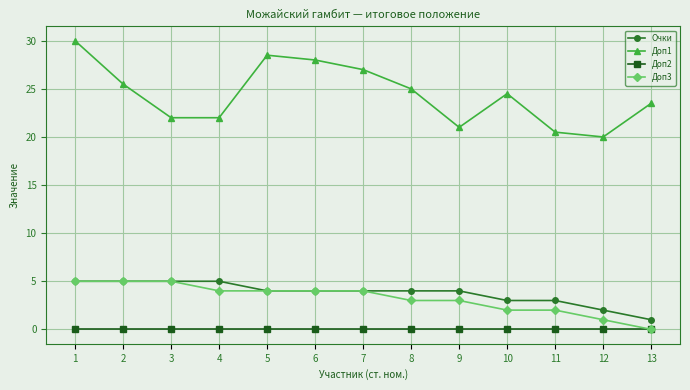

Which label corresponds to the largest value in the chart?

1